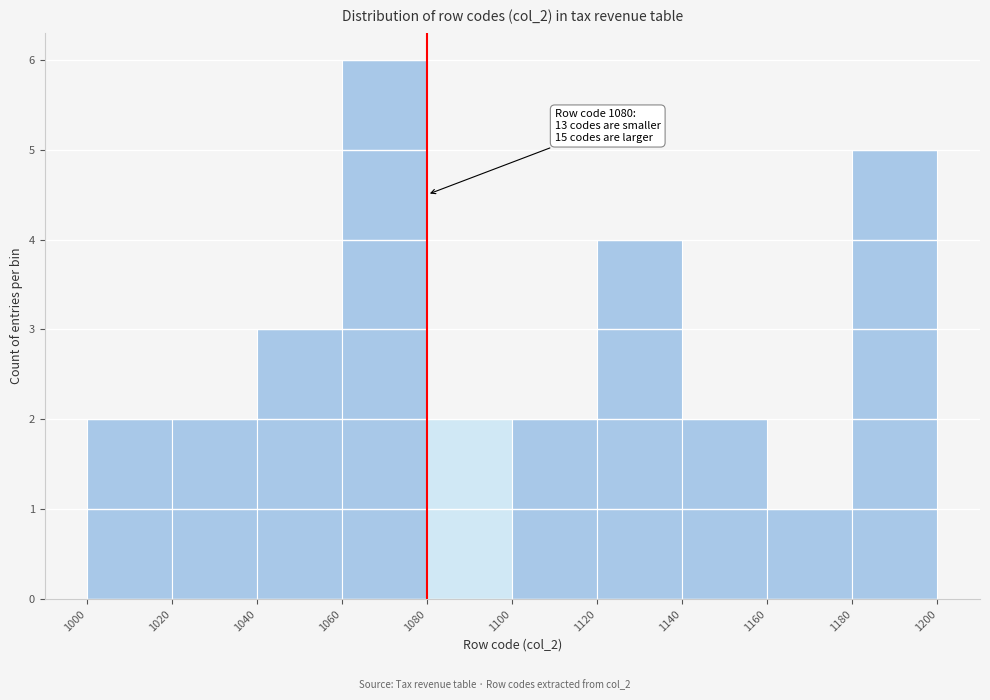

Over which range of the x-axis is the bar tallest?

1060 to 1080